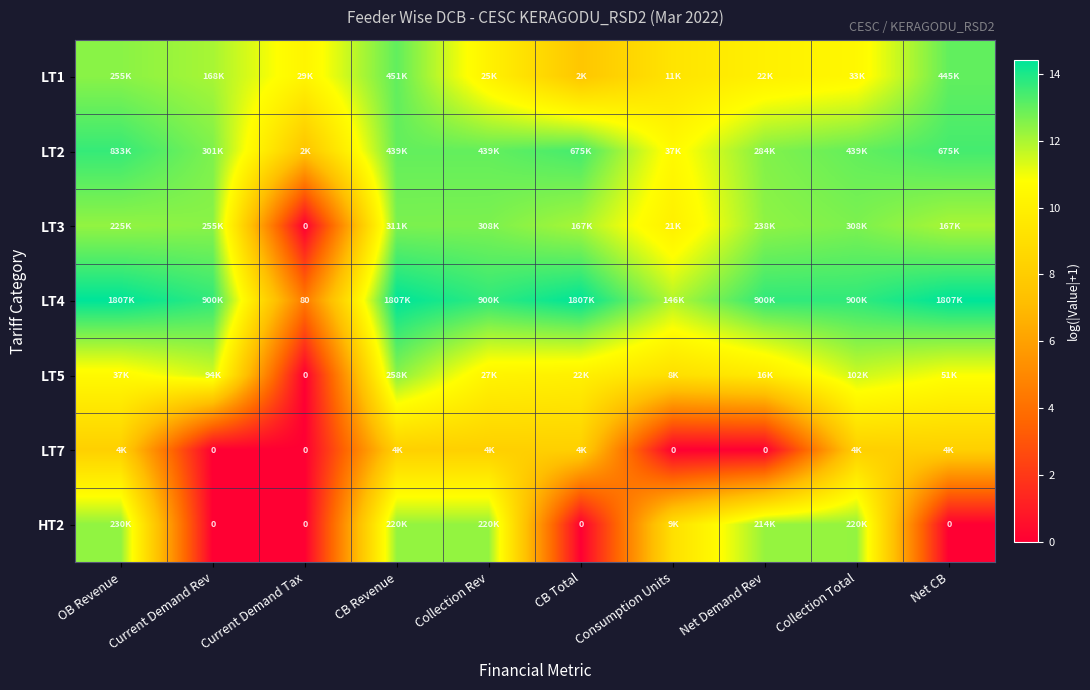

Is it true that LT1 equals 5.7 at Current Demand Tax?

False